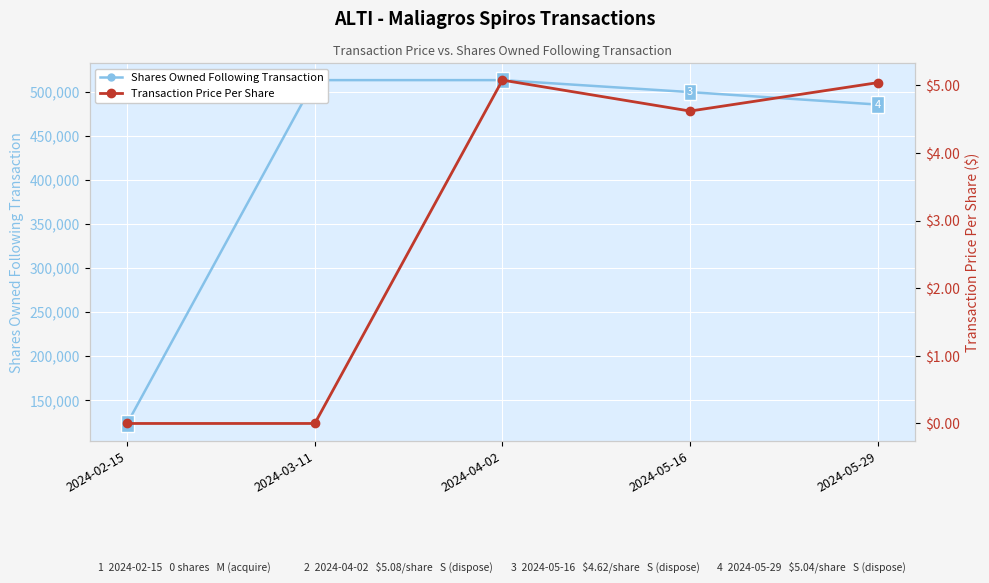

At which category does Transaction Price Per Share reach its first local valley?

2024-05-16